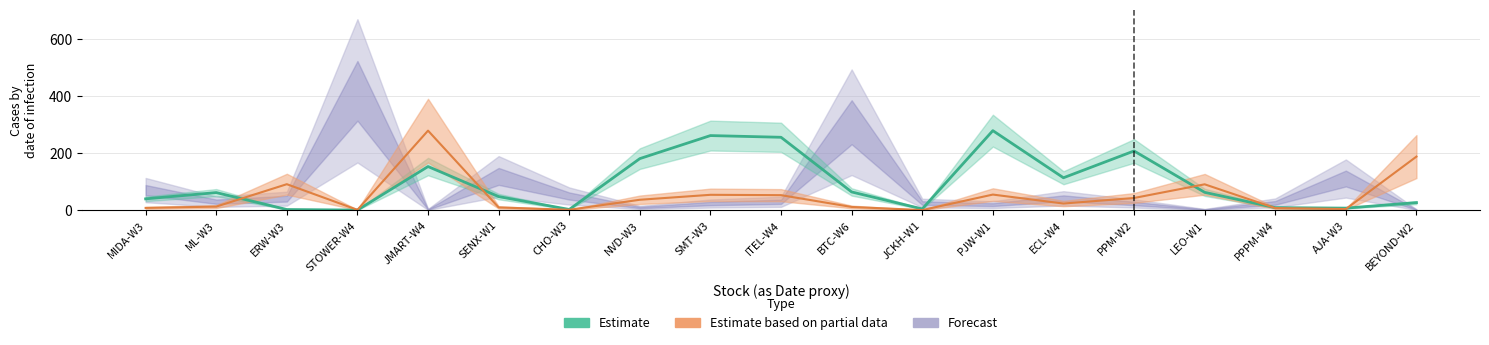

What is the difference between the maximum and minimum values in the Estimate based on partial data series?

278.7